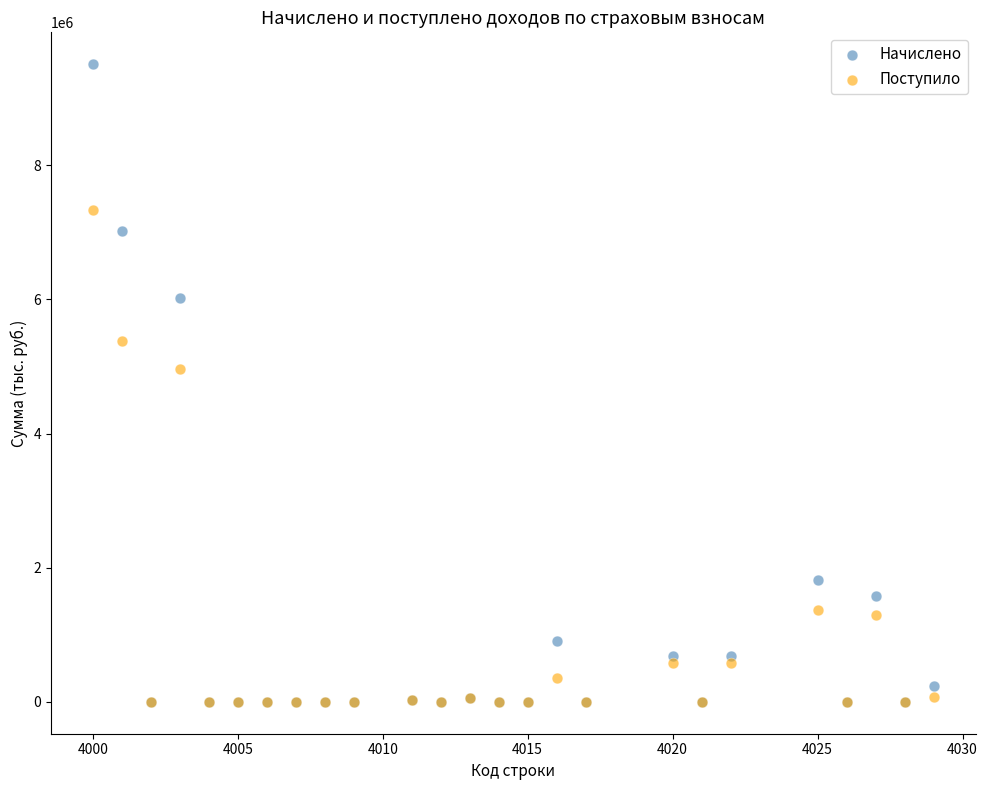

In the Начислено series, what Y value is closest to 4754361?

6027332